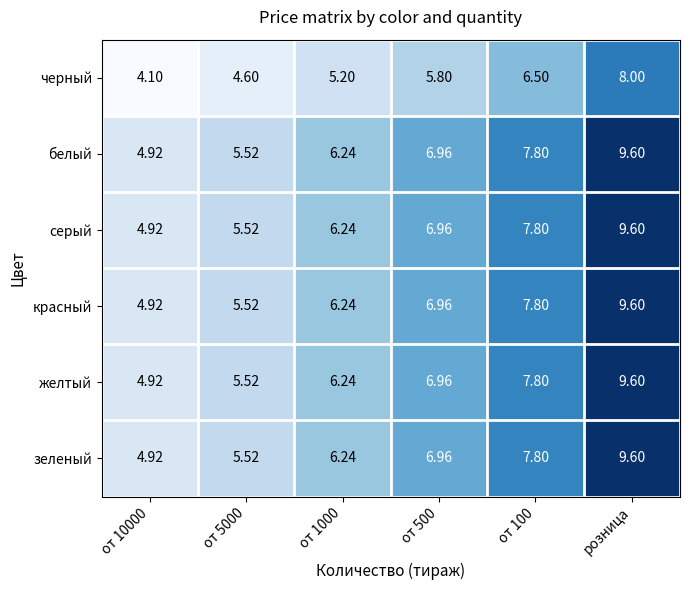

Is the value of серый at от 5000 greater than the value of красный at от 500?

No